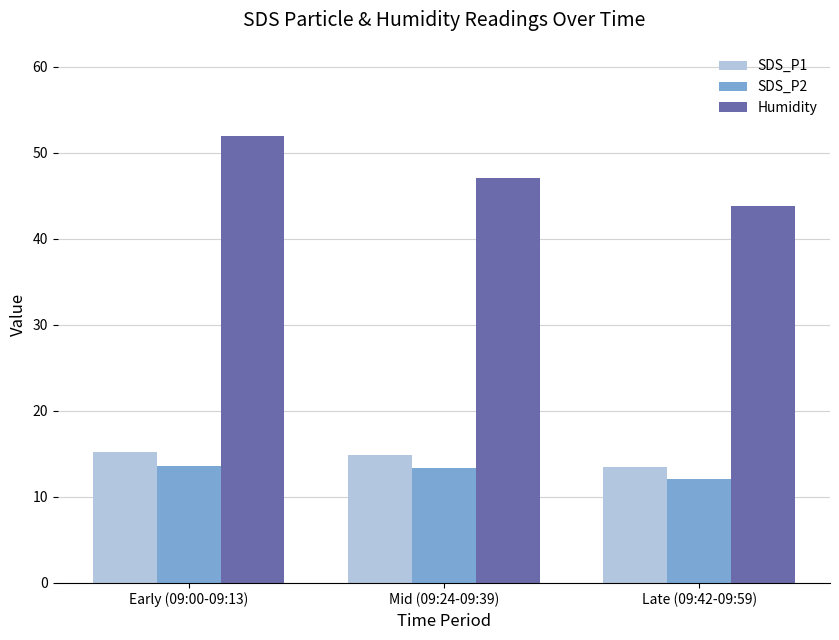

List the labels in order of Humidity value, smallest first.

Late (09:42-09:59), Mid (09:24-09:39), Early (09:00-09:13)